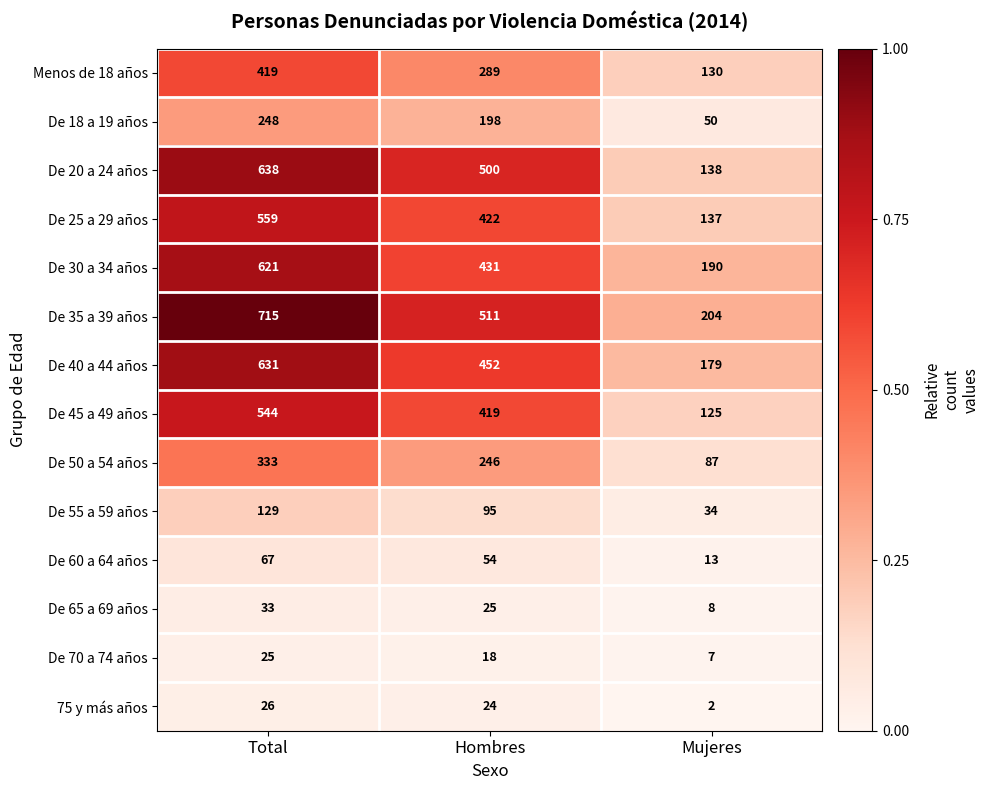

What is the total value across all series at Hombres?

3684